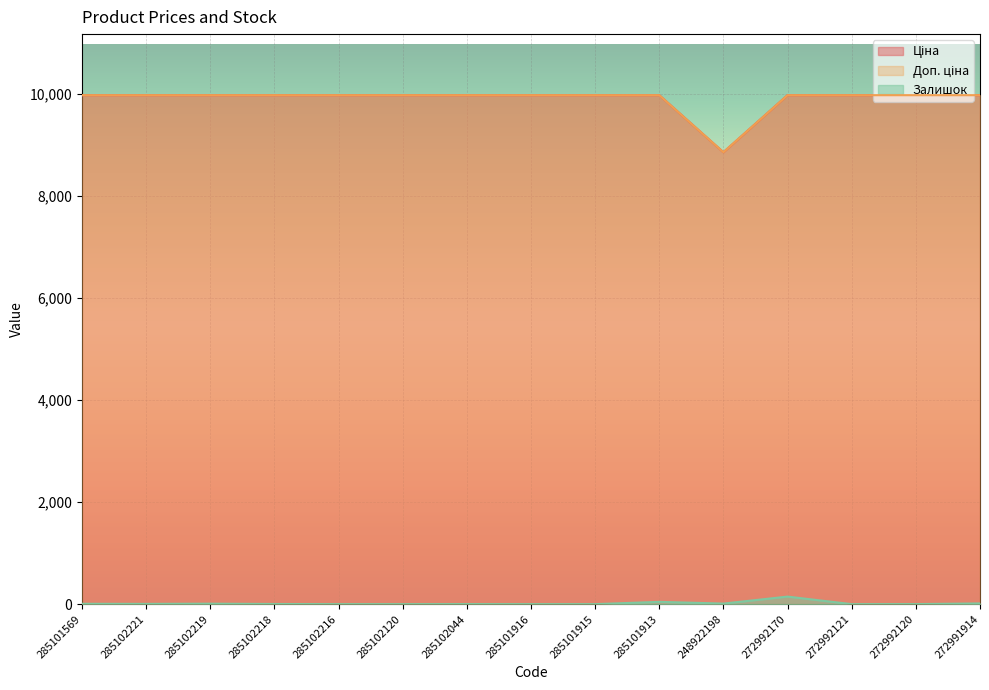

Reading right to left, extract all data points from this chart.

Ціна: 272991914=9975.0	272992120=9975.0	272992121=9975.0	272992170=9975.0	248922198=8856.7	285101913=9975.0	285101915=9975.0	285101916=9975.0	285102044=9975.0	285102120=9975.0	285102216=9975.0	285102218=9975.0	285102219=9975.0	285102221=9975.0	285101569=9975.0
Доп. ціна: 272991914=9975.0	272992120=9975.0	272992121=9975.0	272992170=9975.0	248922198=8856.7	285101913=9975.0	285101915=9975.0	285101916=9975.0	285102044=9975.0	285102120=9975.0	285102216=9975.0	285102218=9975.0	285102219=9975.0	285102221=9975.0	285101569=9975.0
Залишок: 272991914=14.0	272992120=1.0	272992121=0.0	272992170=148.0	248922198=11.0	285101913=45.0	285101915=0.0	285101916=0.0	285102044=1.0	285102120=0.0	285102216=0.0	285102218=3.0	285102219=9.0	285102221=5.0	285101569=7.0